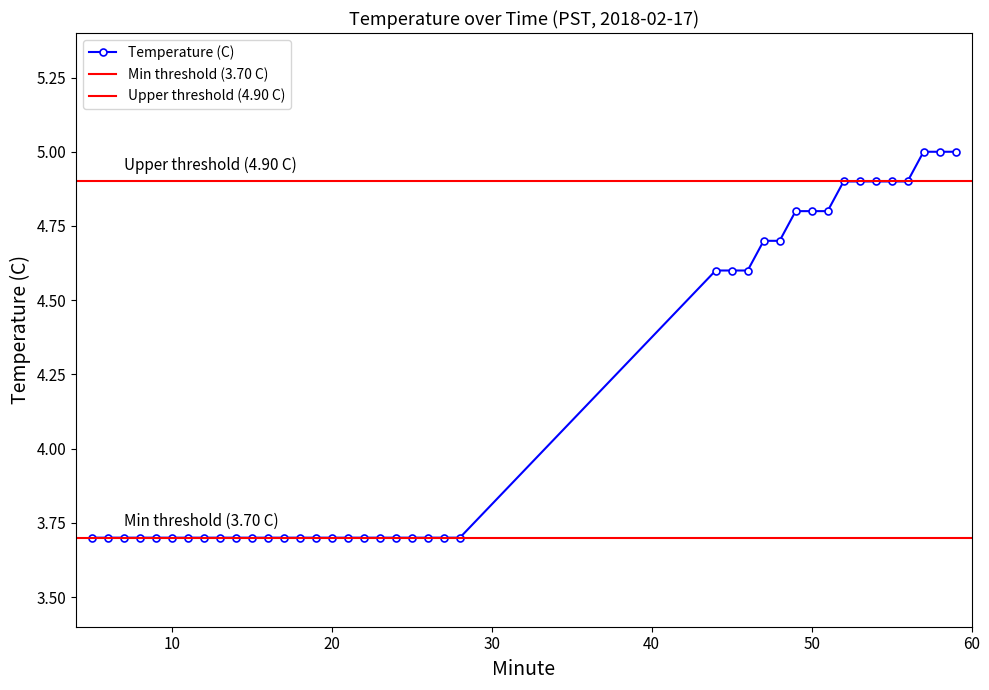

What is the sum of all values?

165.9